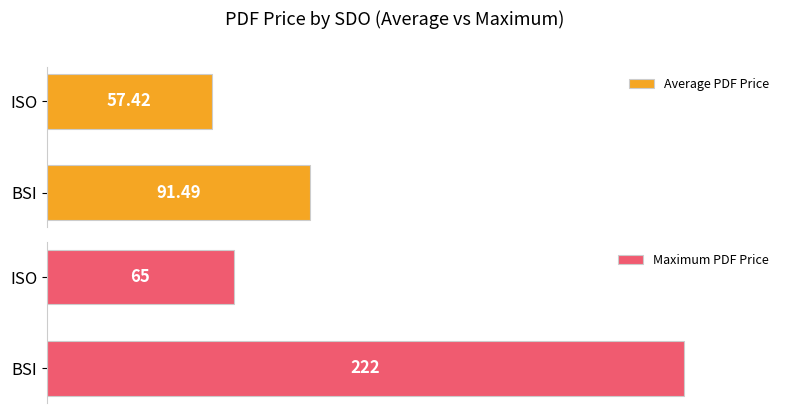

At which label does Average PDF Price reach its peak?

BSI